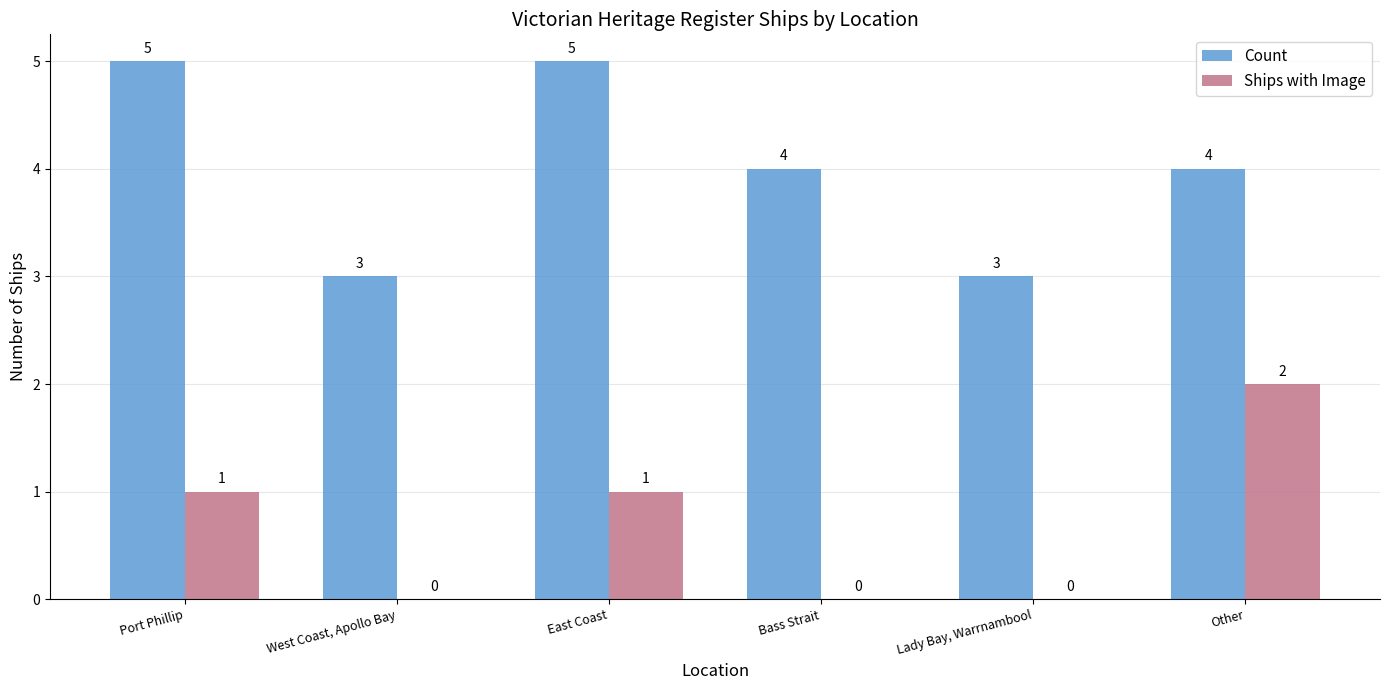

Is the value of Count at Bass Strait greater than the value of Ships with Image at West Coast, Apollo Bay?

Yes